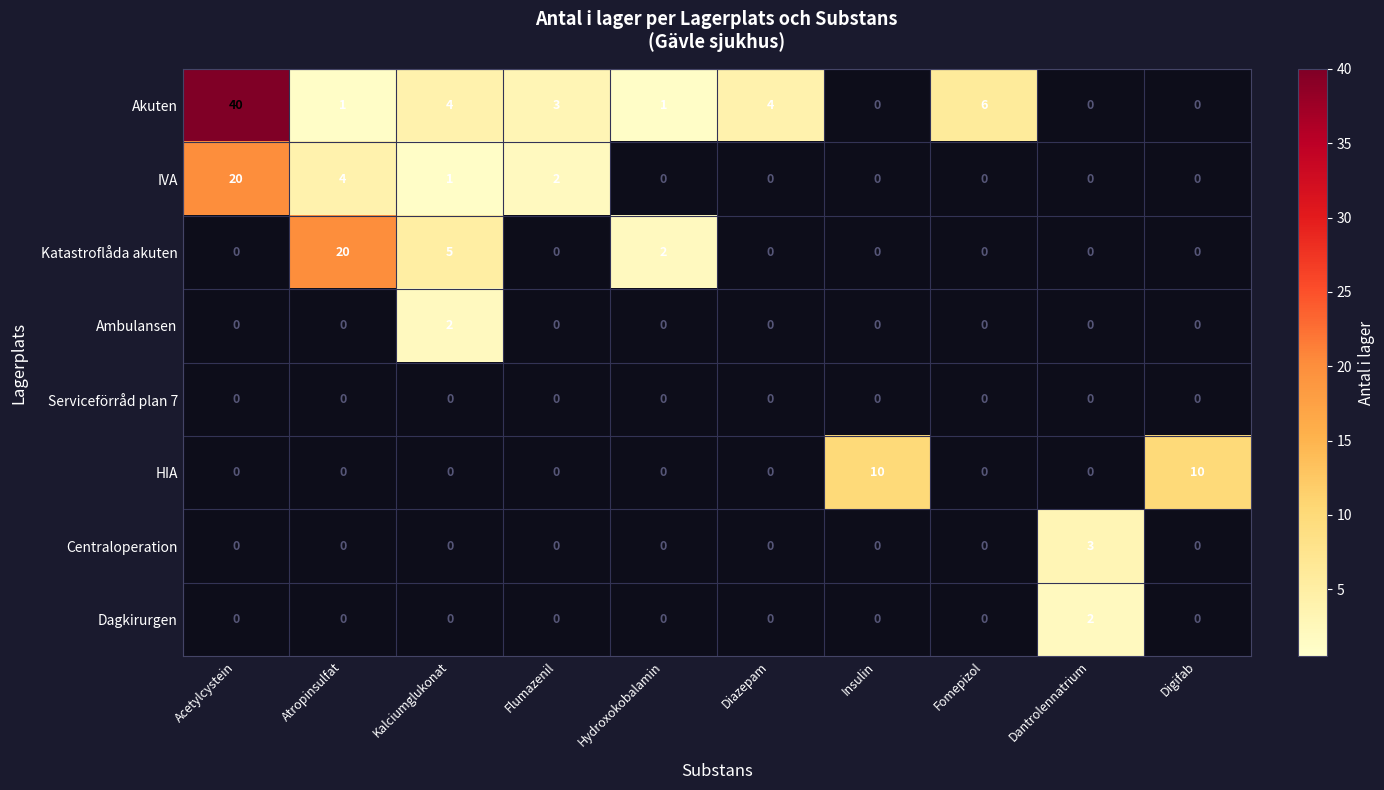

Which series has the widest spread of values?

Akuten